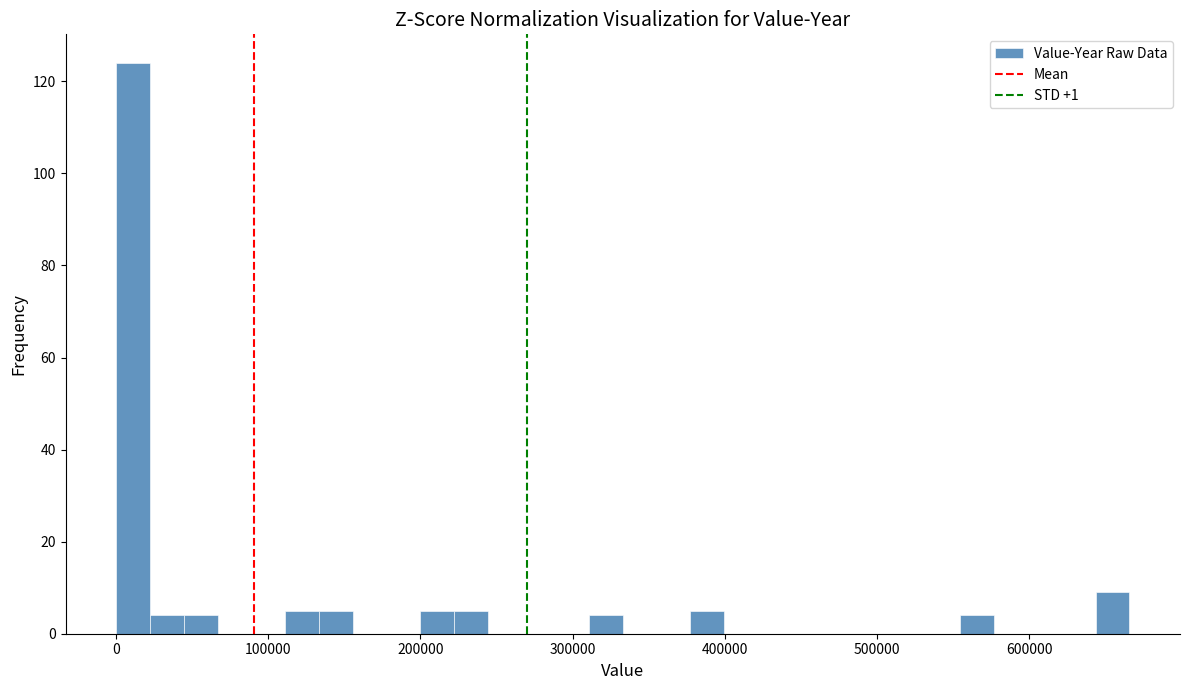

Read against the x-axis, roughly where is the centre of the tallest bar?

10000